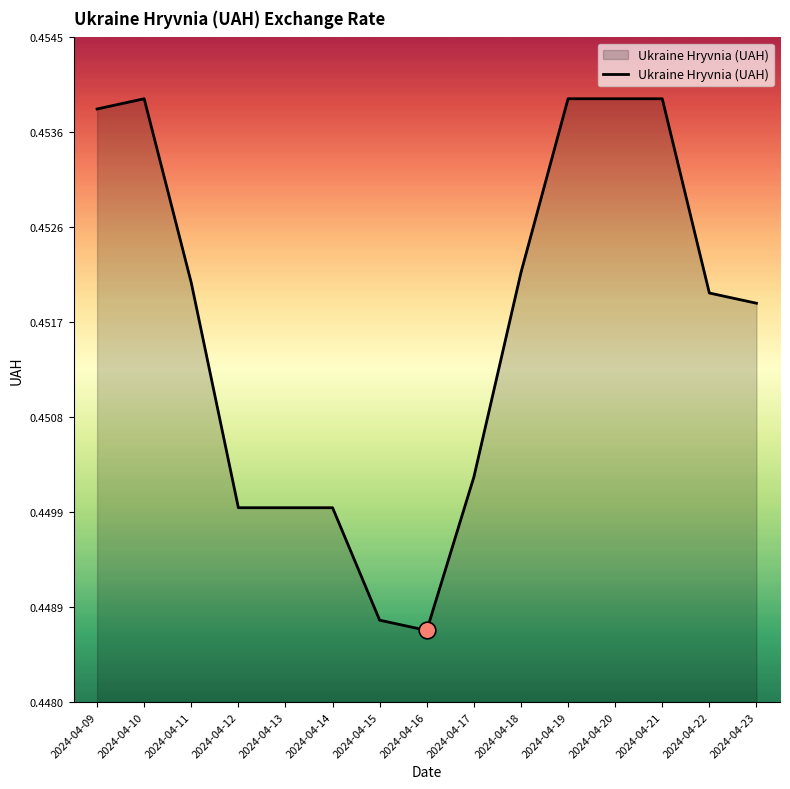

At which category does the chart reach its minimum across all series?

2024-04-16